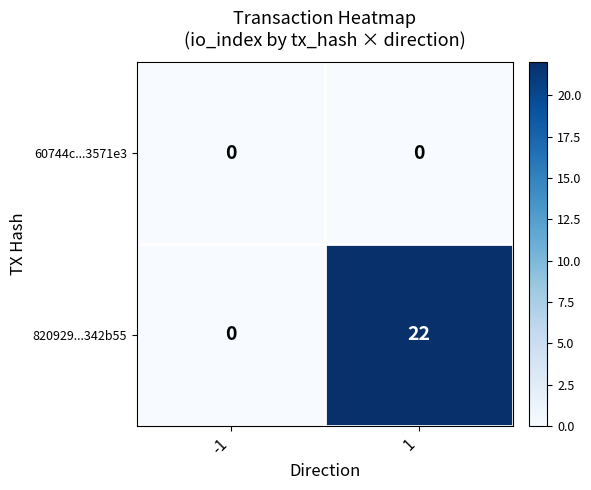

Reading left to right, list all the values displayed in this chart.

60744c...3571e3: -1=0	1=0
820929...342b55: -1=0	1=22